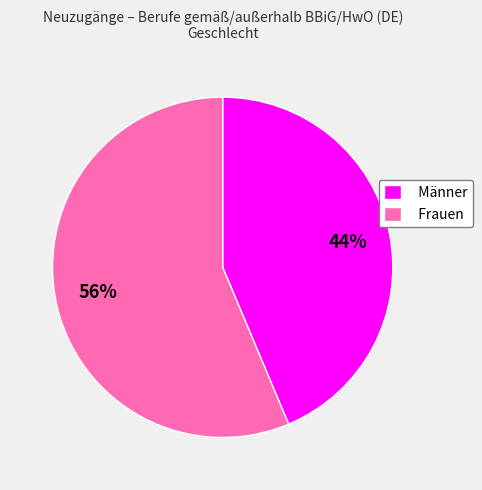

The Männer slice represents 44% of the pie. True or false?

True